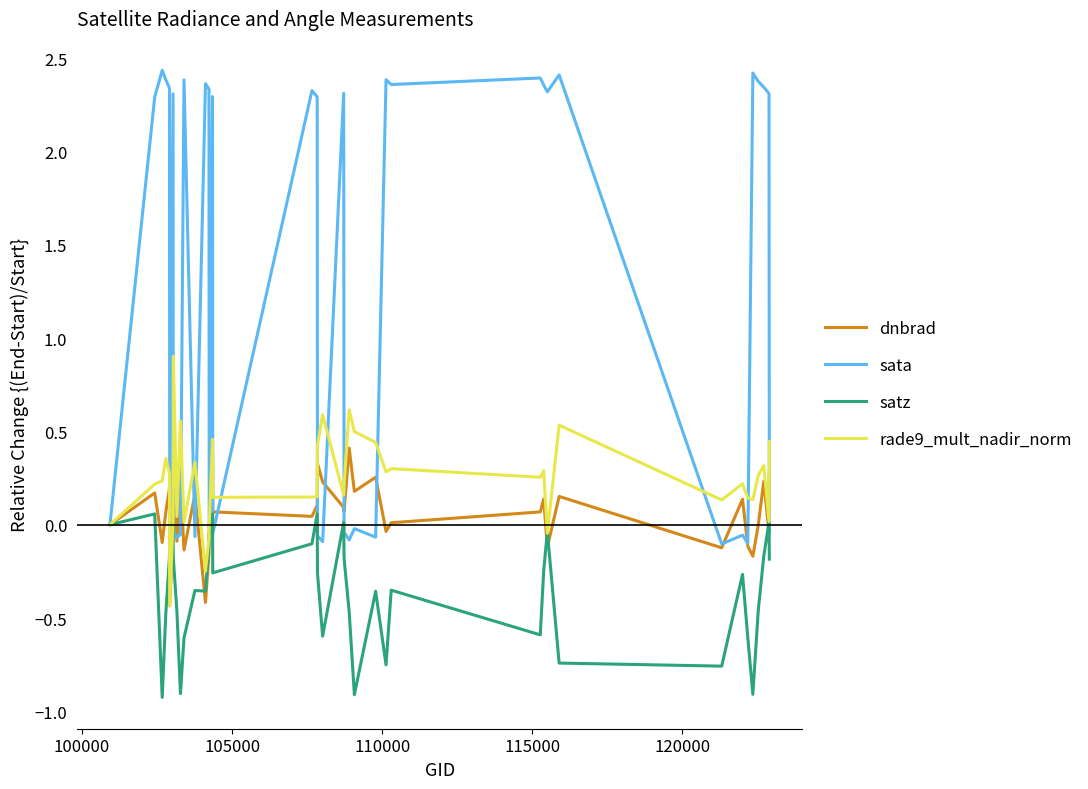

List the series in order of their peak value, highest first.

sata, rade9_mult_nadir_norm, dnbrad, satz